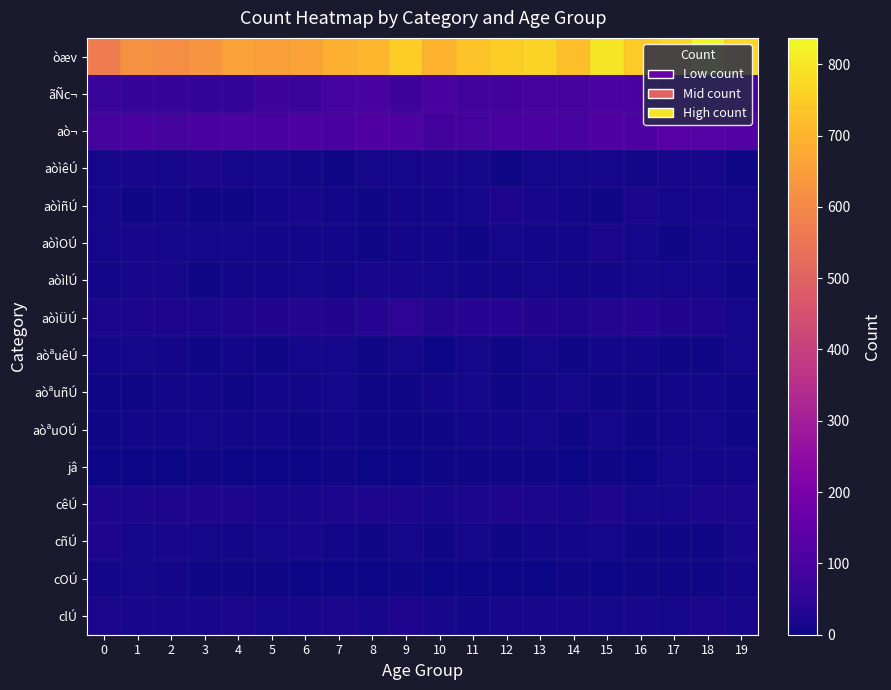

Reading left to right, what are all the values shown in this chart?

òæv: 0=568	1=620	2=610	3=631	4=659	5=652	6=661	7=688	8=701	9=755	10=699	11=731	12=752	13=763	14=721	15=801	16=748	17=772	18=837	19=774
ãÑc¬: 0=67	1=64	2=63	3=62	4=56	5=76	6=69	7=91	8=96	9=77	10=98	11=88	12=86	13=93	14=92	15=104	16=95	17=99	18=83	19=104
aò¬: 0=93	1=99	2=92	3=99	4=104	5=95	6=109	7=100	8=115	9=114	10=87	11=94	12=99	13=101	14=95	15=117	16=111	17=130	18=125	19=124
aòìêÚ: 0=12	1=16	2=10	3=18	4=12	5=13	6=9	7=6	8=10	9=12	10=16	11=10	12=5	13=12	14=11	15=11	16=9	17=14	18=16	19=4
aòìñÚ: 0=11	1=6	2=8	3=6	4=4	5=8	6=14	7=9	8=4	9=9	10=8	11=10	12=21	13=14	14=9	15=6	16=18	17=13	18=14	19=13
aòìOÚ: 0=13	1=15	2=10	3=13	4=10	5=9	6=8	7=7	8=5	9=7	10=9	11=6	12=11	13=9	14=7	15=17	16=10	17=5	18=12	19=7
aòìlÚ: 0=7	1=16	2=15	3=5	4=8	5=9	6=10	7=8	8=15	9=14	10=13	11=9	12=8	13=13	14=8	15=9	16=13	17=13	18=10	19=6
aòìÜÚ: 0=18	1=19	2=20	3=19	4=23	5=28	6=30	7=27	8=35	9=47	10=31	11=37	12=37	13=29	14=25	15=32	16=33	17=27	18=25	19=12
aòªuêÚ: 0=9	1=11	2=9	3=6	4=8	5=5	6=11	7=10	8=4	9=12	10=3	11=11	12=6	13=13	14=6	15=9	16=7	17=4	18=5	19=11
aòªuñÚ: 0=5	1=5	2=8	3=7	4=6	5=9	6=7	7=12	8=5	9=6	10=8	11=10	12=6	13=8	14=13	15=4	16=4	17=8	18=9	19=6
aòªuOÚ: 0=5	1=8	2=7	3=11	4=7	5=7	6=5	7=9	8=4	9=6	10=5	11=9	12=8	13=11	14=6	15=12	16=4	17=8	18=12	19=5
jâ: 0=0	1=3	2=1	3=4	4=1	5=1	6=1	7=4	8=2	9=2	10=5	11=5	12=4	13=4	14=3	15=5	16=1	17=10	18=9	19=9
cêÚ: 0=21	1=18	2=21	3=26	4=20	5=15	6=15	7=17	8=20	9=17	10=16	11=19	12=25	13=19	14=15	15=24	16=13	17=13	18=19	19=18
cñÚ: 0=20	1=10	2=14	3=11	4=9	5=12	6=14	7=8	8=6	9=13	10=4	11=12	12=5	13=7	14=7	15=13	16=6	17=6	18=6	19=15
cOÚ: 0=9	1=10	2=7	3=6	4=6	5=4	6=2	7=3	8=3	9=4	10=0	11=2	12=3	13=0	14=4	15=3	16=4	17=4	18=4	19=7
clÚ: 0=18	1=14	2=14	3=14	4=18	5=13	6=14	7=17	8=15	9=23	10=14	11=8	12=14	13=14	14=16	15=10	16=14	17=12	18=17	19=15